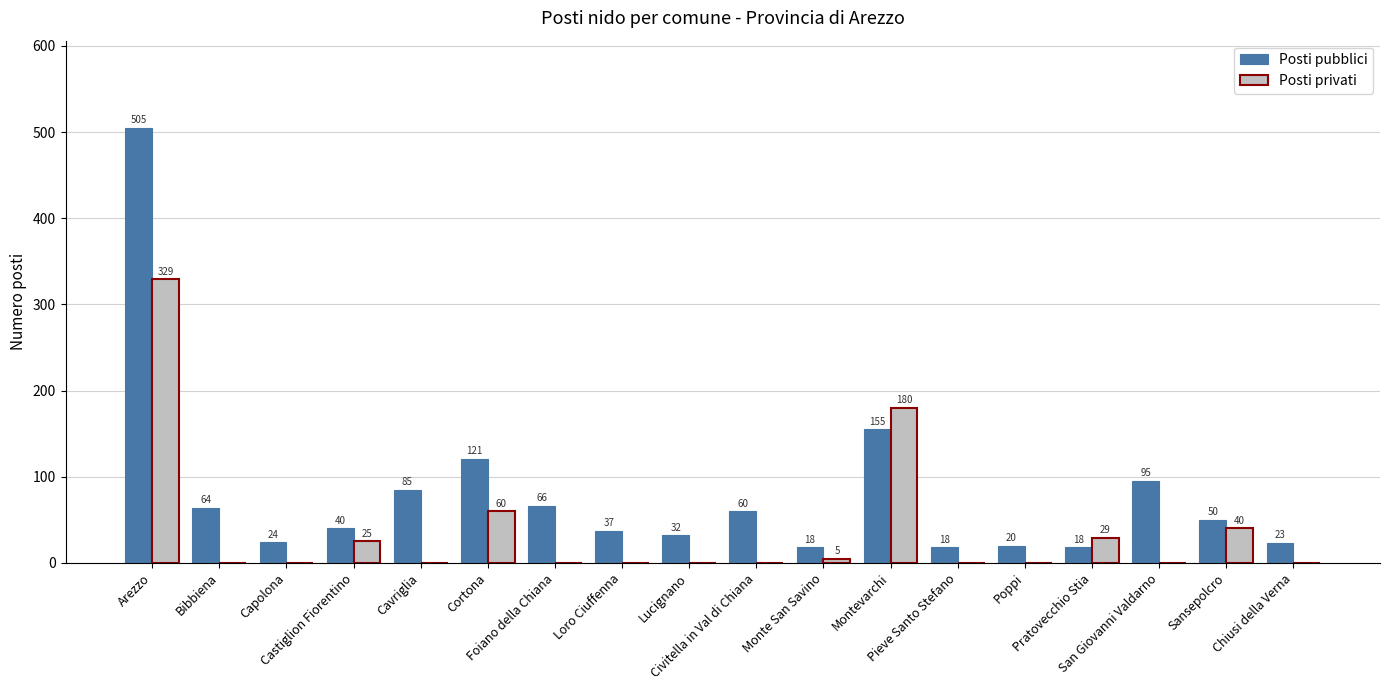

Are the bars horizontal?

No